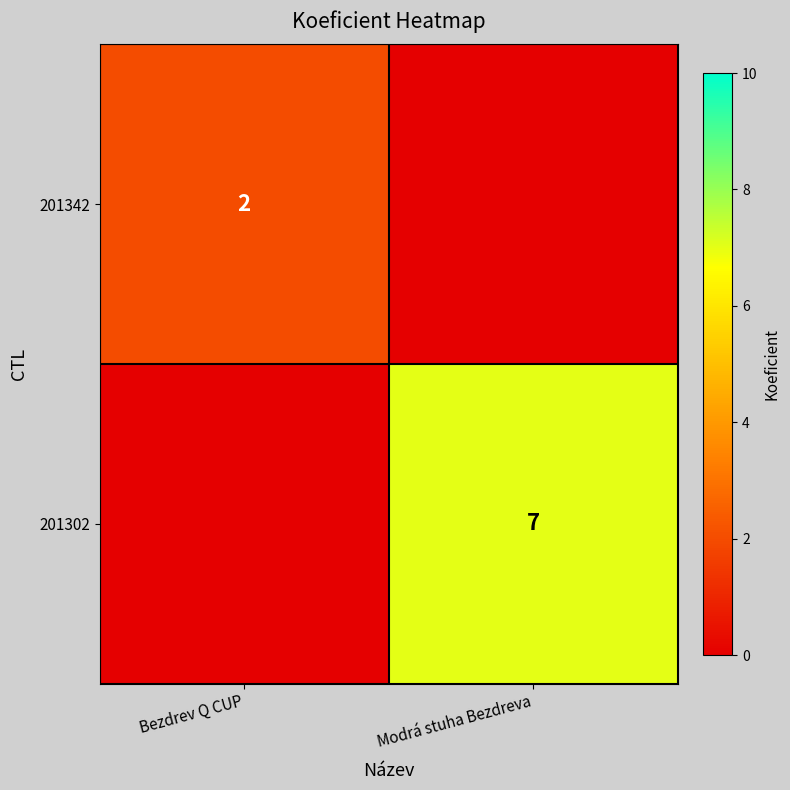

The 201342 series shows 1 at Bezdrev Q CUP. True or false?

False